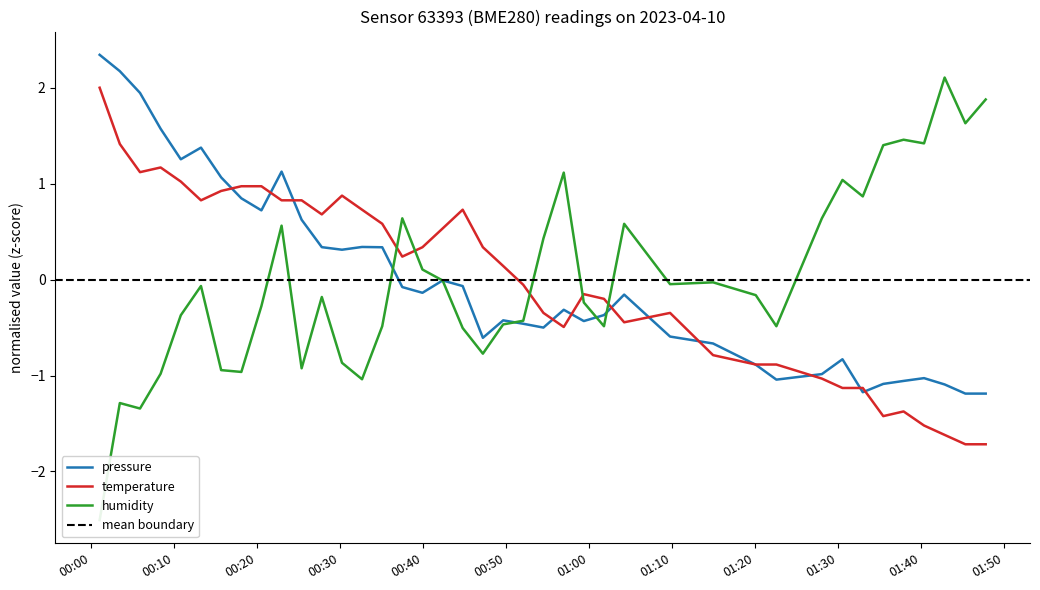

What is the minimum value for pressure?

-1.2